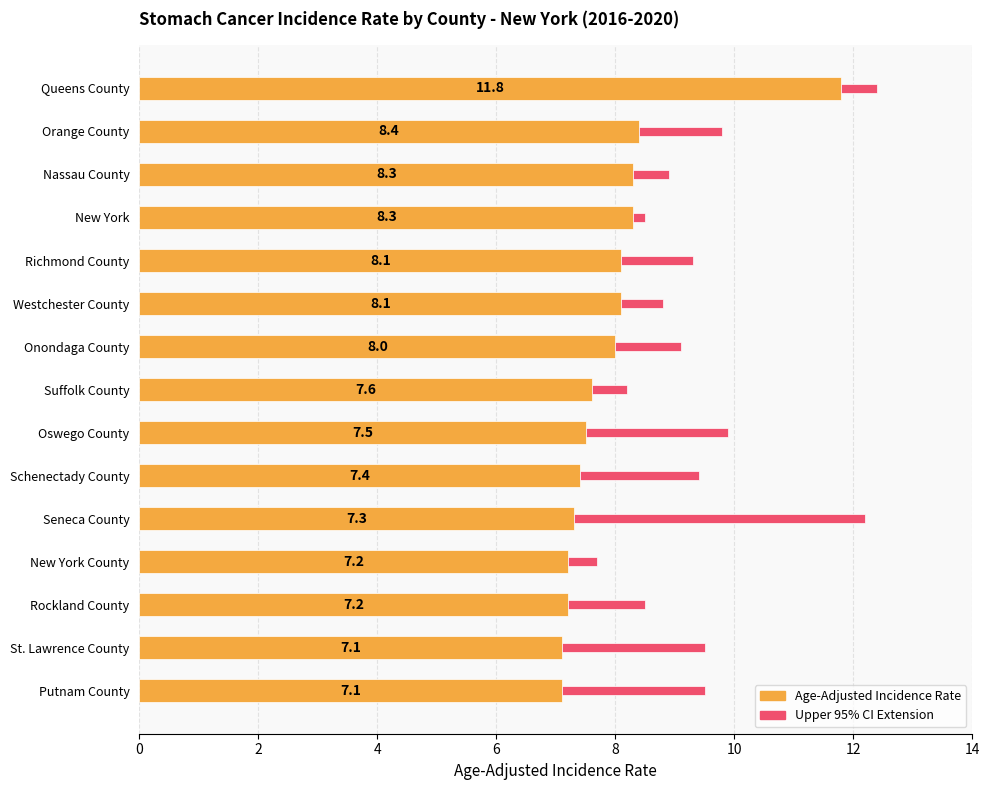

What is the total value across all series at Nassau County?

8.9